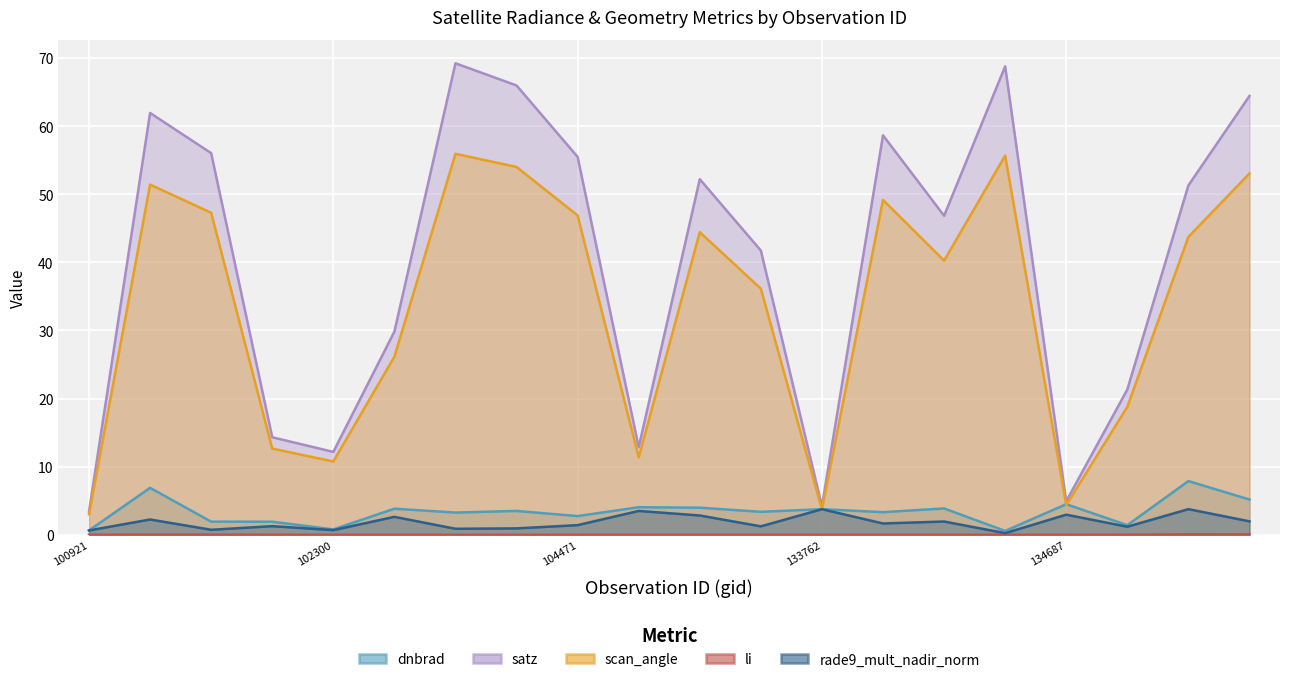

How many interior local peaks does the li series have?

4